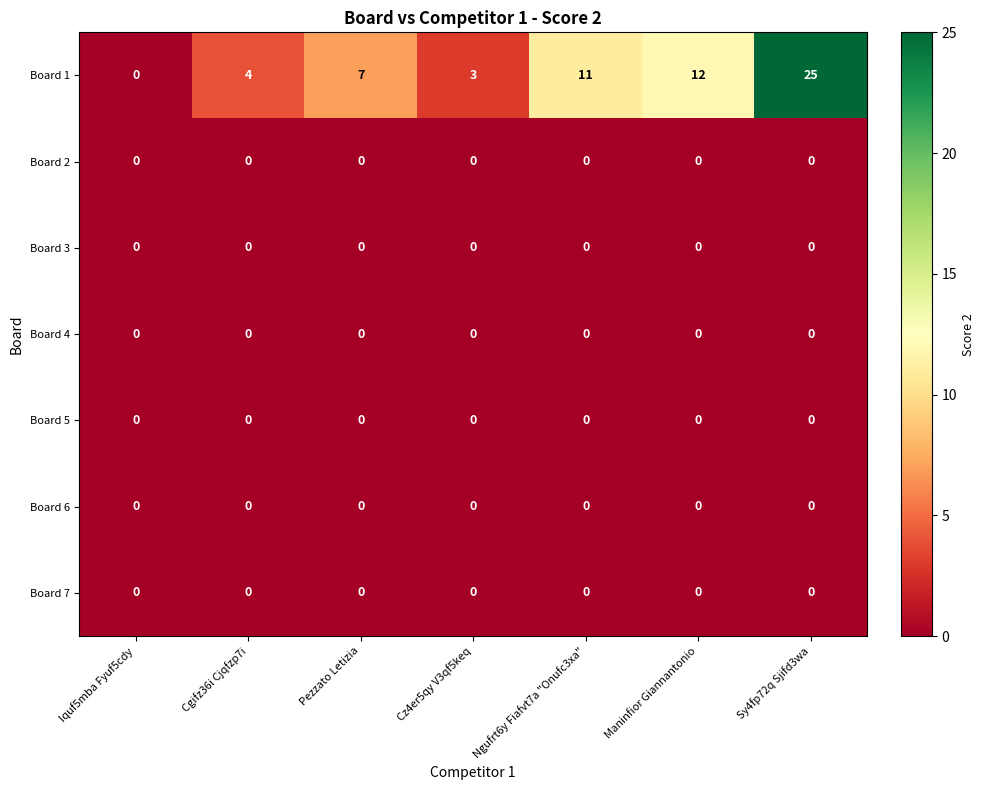

What is the sum of the Board 1 values at Cgifz36i Cjqfzp7i and Cz4er5qy V3qf5keq?

7